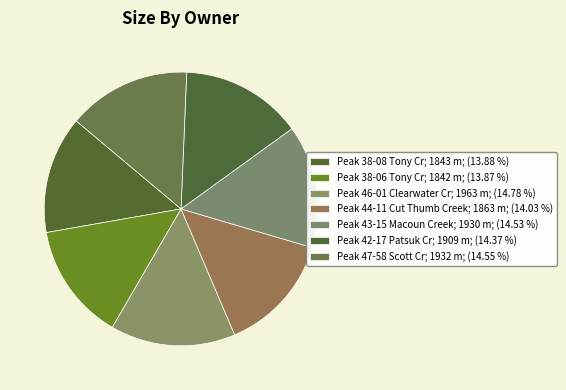

Count the number of slices in the pie.

7